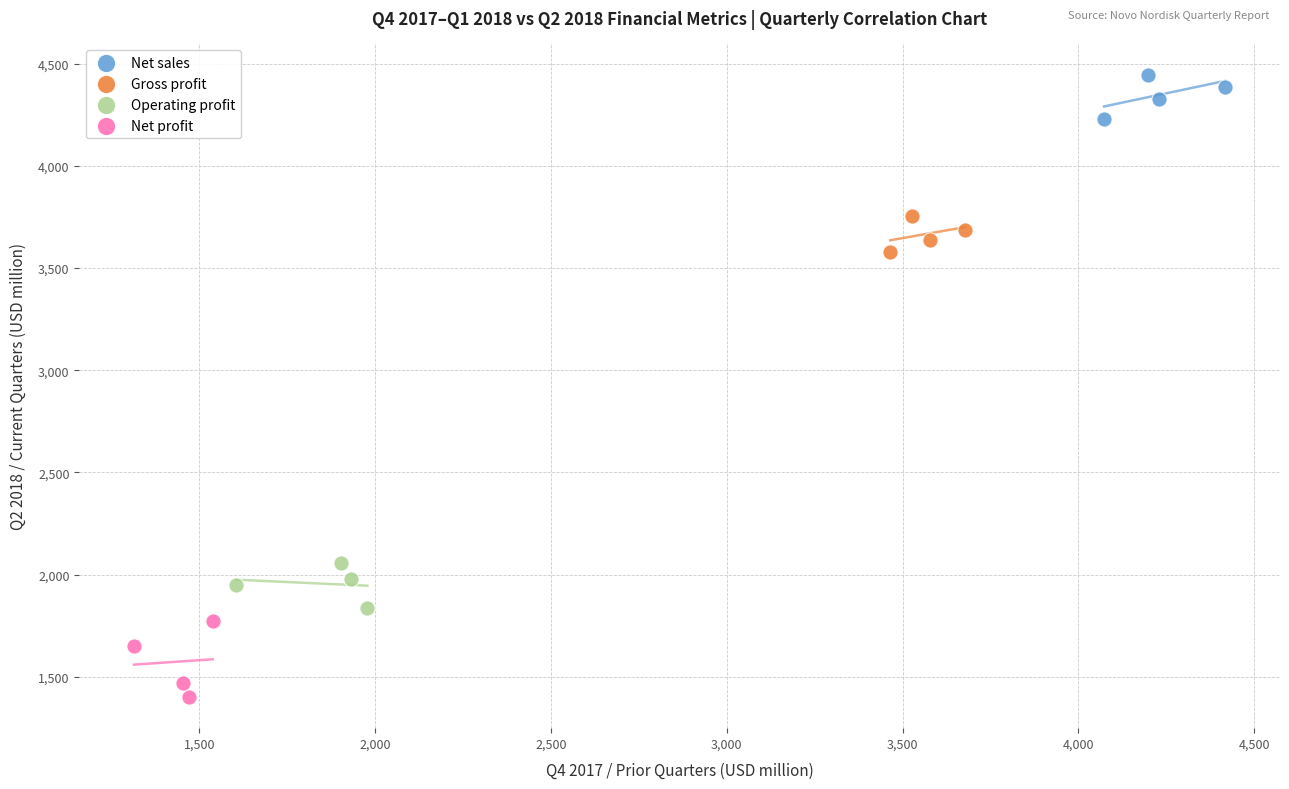

Which series reaches the maximum Y coordinate?

Net sales